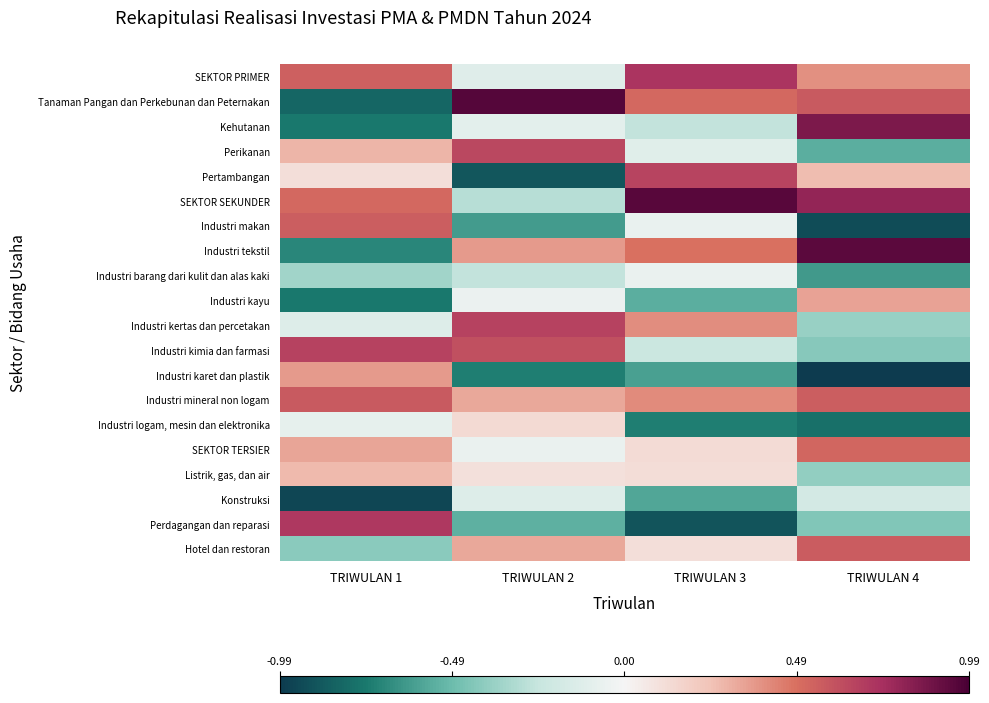

Rank the series by their maximum value, from highest to lowest.

Tanaman Pangan dan Perkebunan dan Peternakan, SEKTOR SEKUNDER, Industri tekstil, Kehutanan, SEKTOR PRIMER, Perdagangan dan reparasi, Industri kertas dan percetakan, Industri kimia dan farmasi, Pertambangan, Perikanan, Industri mineral non logam, Hotel dan restoran, Industri makan, SEKTOR TERSIER, Industri karet dan plastik, Industri kayu, Listrik, gas, dan air, Industri logam, mesin dan elektronika, Industri barang dari kulit dan alas kaki, Konstruksi